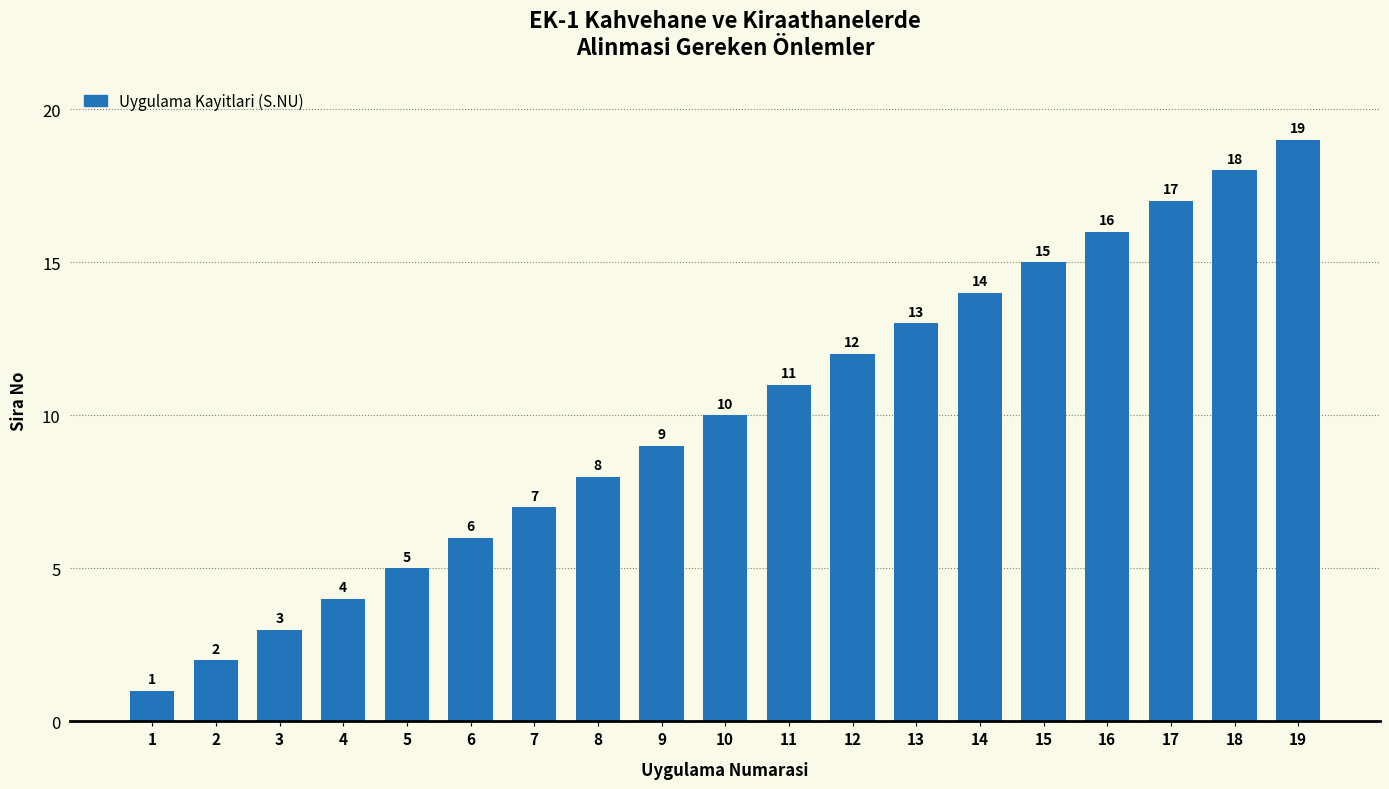

List the labels in order of value, largest first.

19, 18, 17, 16, 15, 14, 13, 12, 11, 10, 9, 8, 7, 6, 5, 4, 3, 2, 1